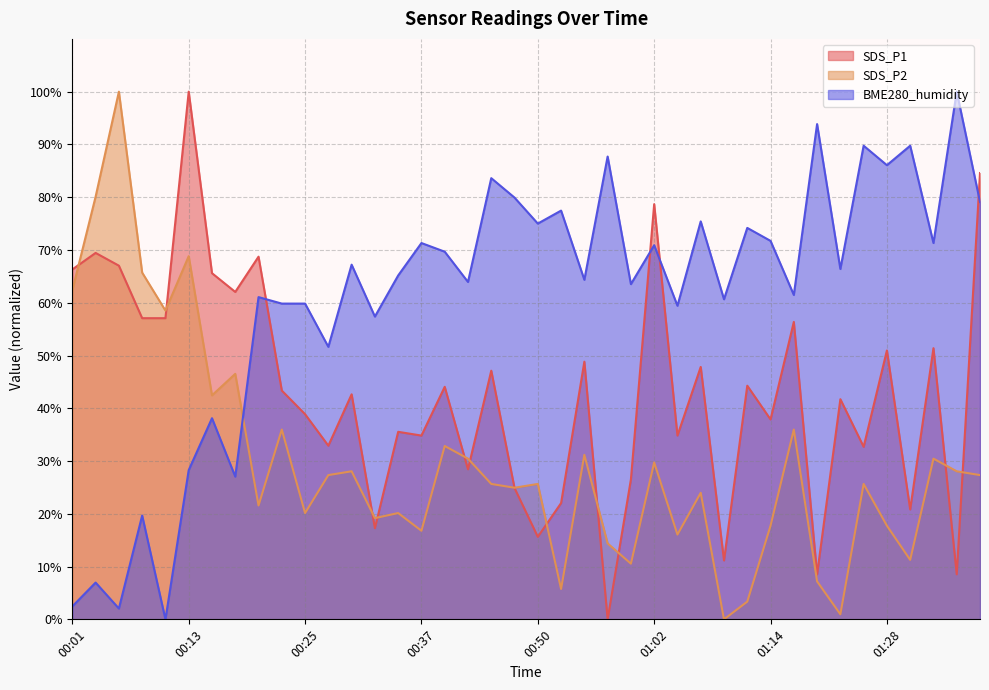

Is it true that SDS_P2 equals 29.0 at 00:13?

False